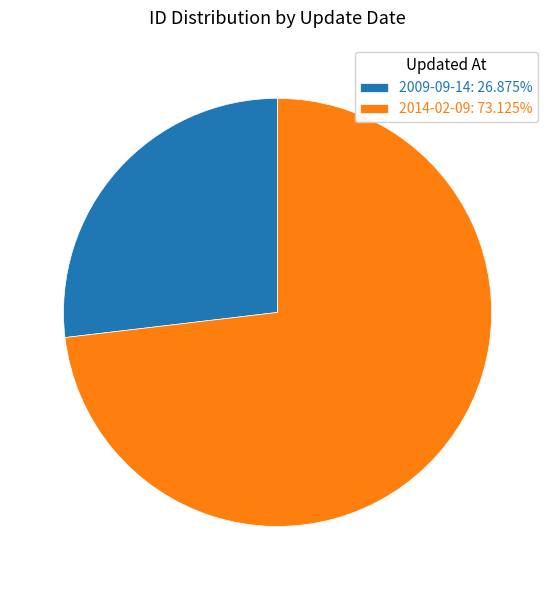

Do 2014-02-09: 73.125% and 2009-09-14: 26.875% together represent more than half of the pie?

Yes